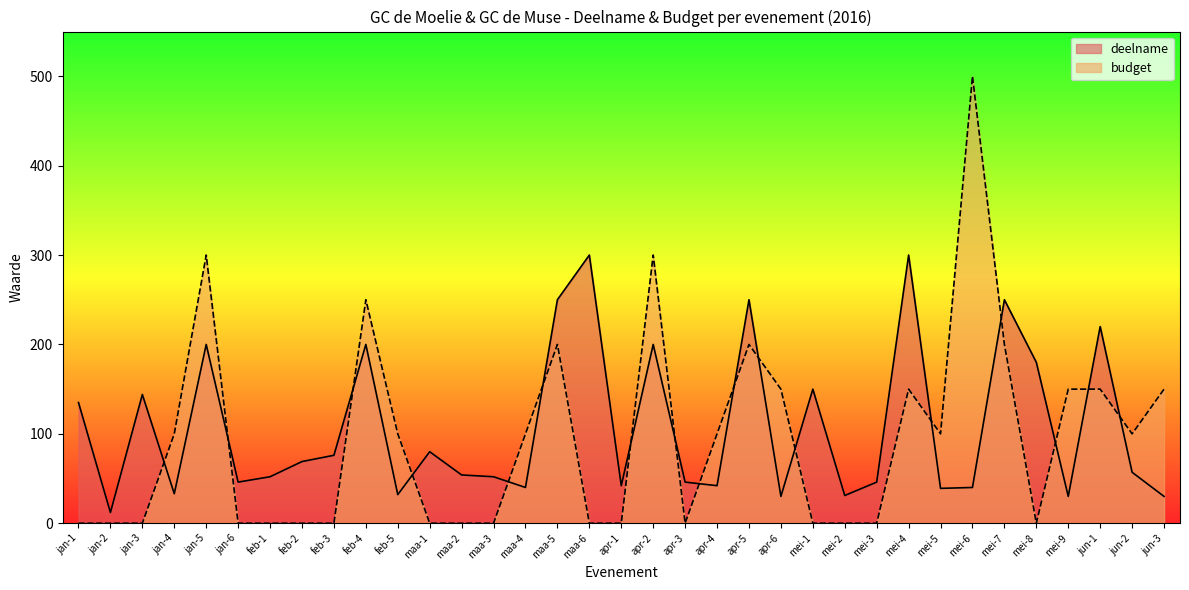

The deelname series shows 30 at apr-6. True or false?

True